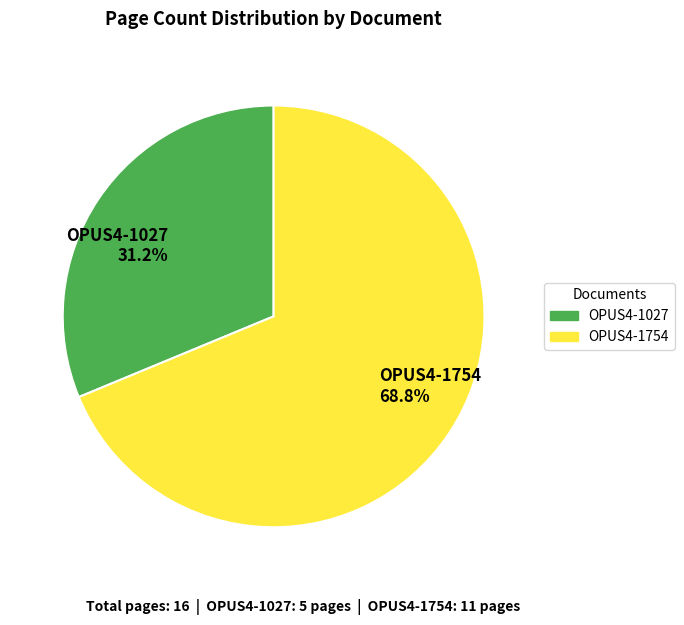

Is there any slice that represents more than half of the pie?

Yes